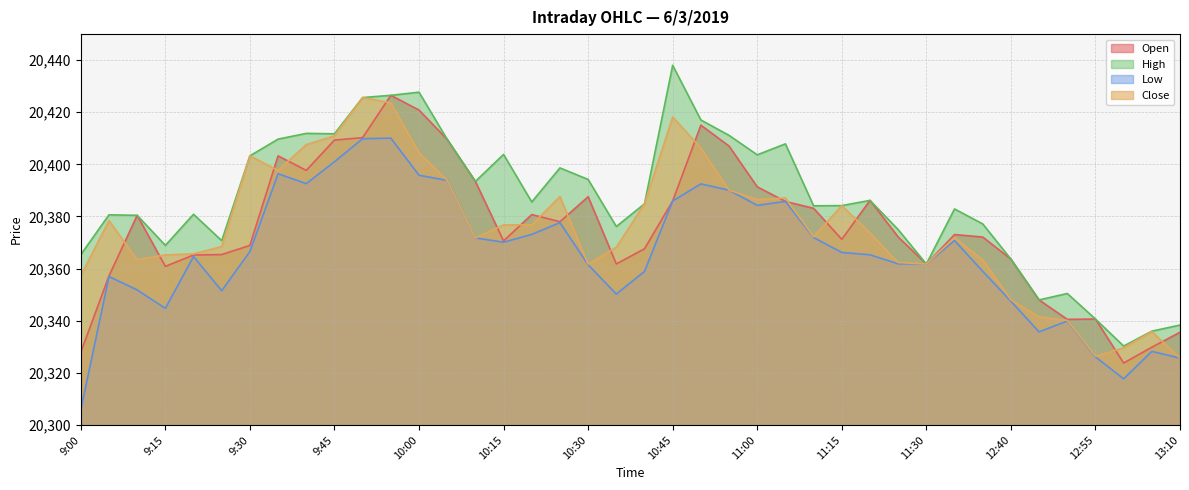

How many lines are shown in the chart?

4